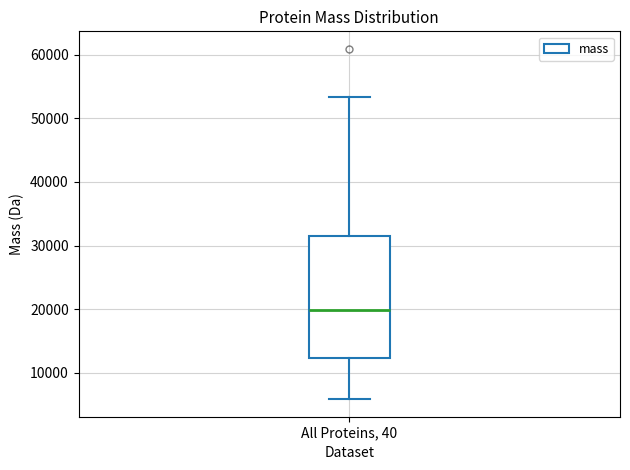

Where does the upper whisker of the box for All Proteins, 40 end on the y-axis? The values are not printed on the chart, so give them approximately, as read against the axis.

53000